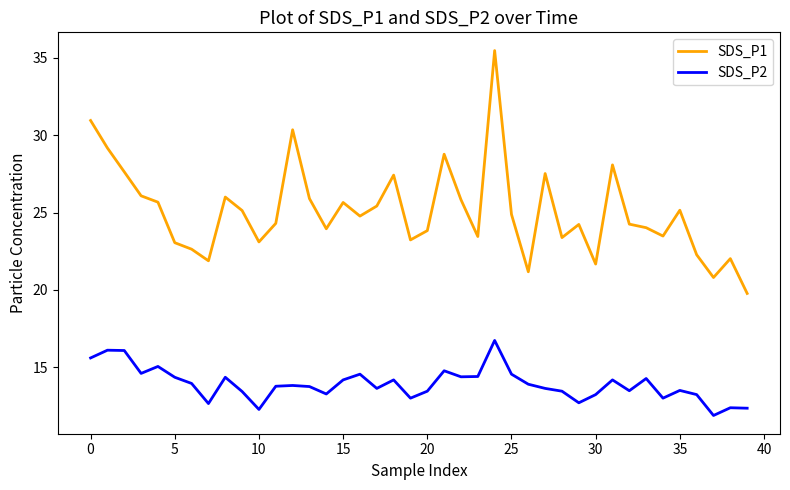

What is the minimum value shown in the chart?

11.9